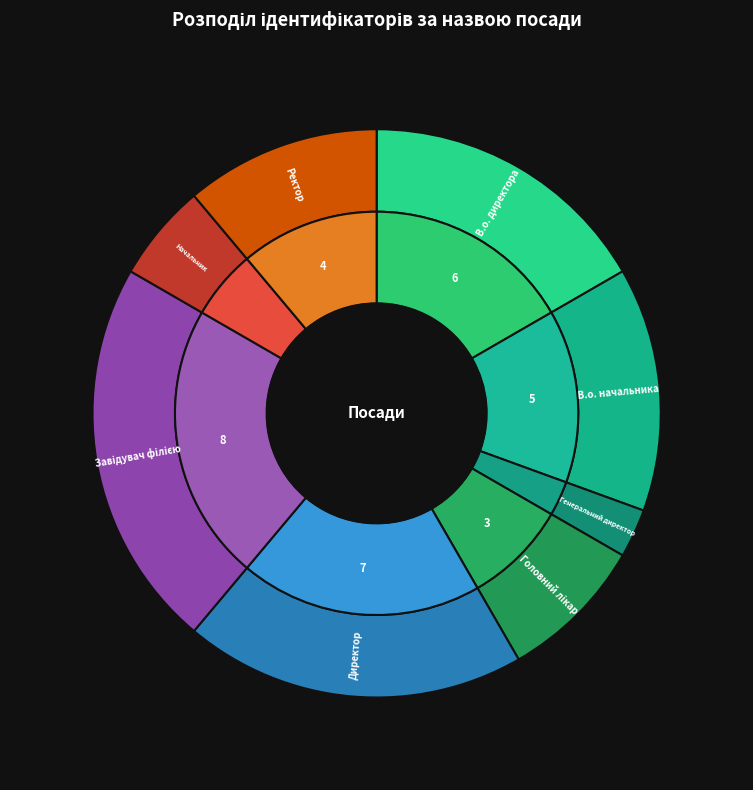

What percentage is NOT represented by Начальник?

94.4%